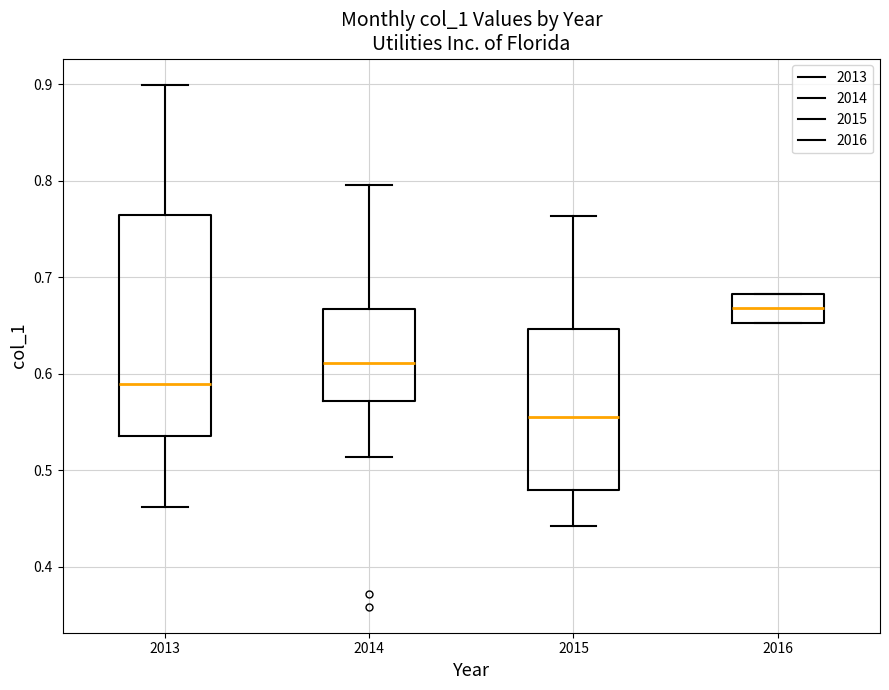

Which box has the lowest median line?

2015